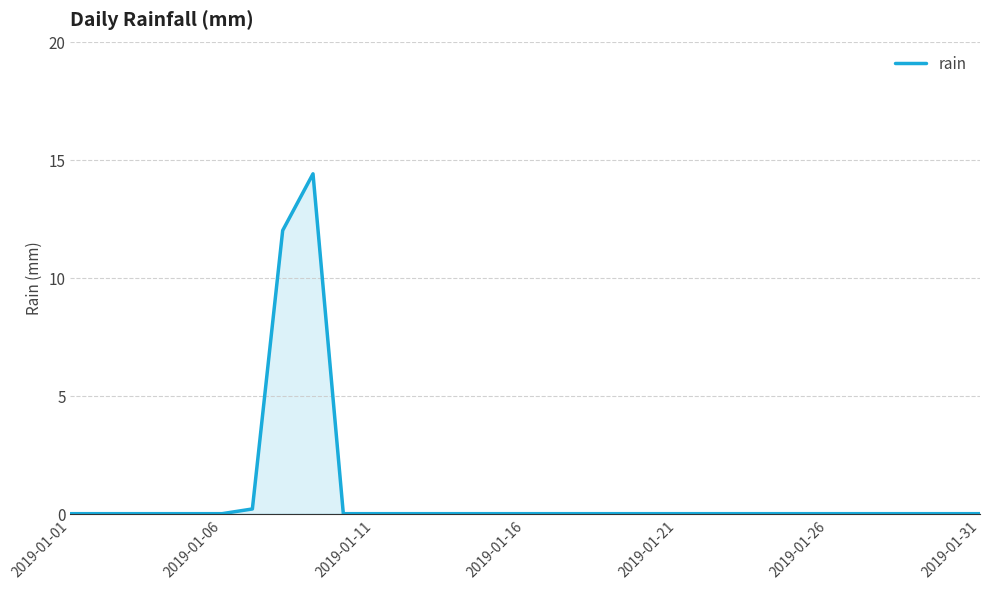

True or false: there are more than 0 points higher than both neighbors.

True